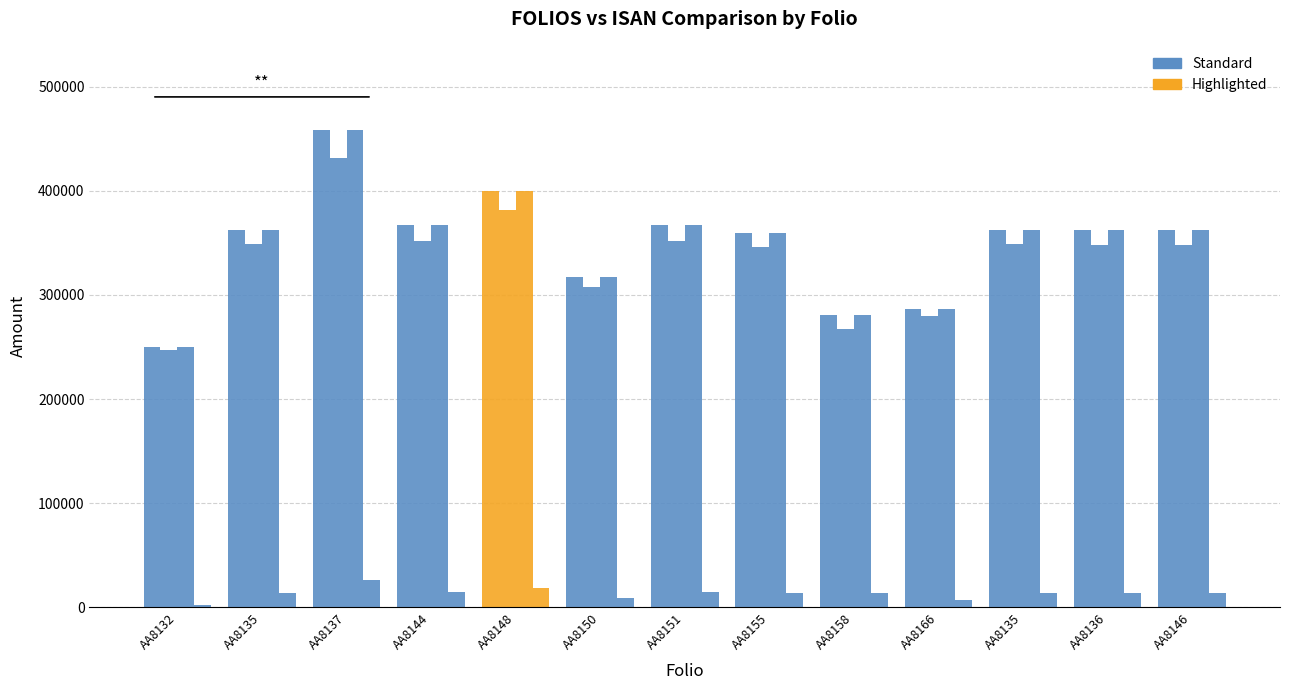

How many groups of bars are there?

13